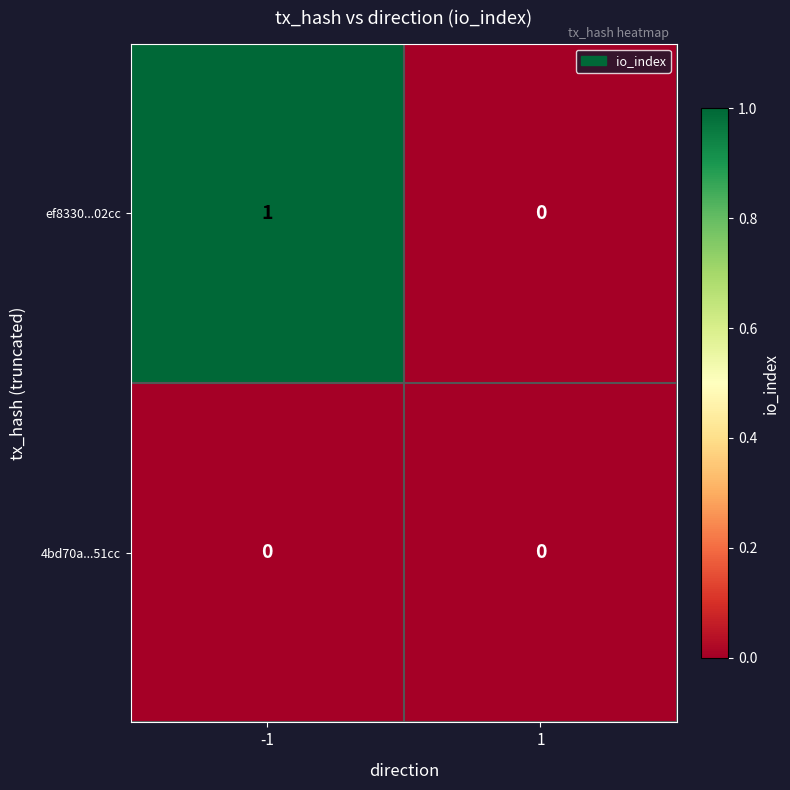

Rank the series by their maximum value, from highest to lowest.

ef8330...02cc, 4bd70a...51cc